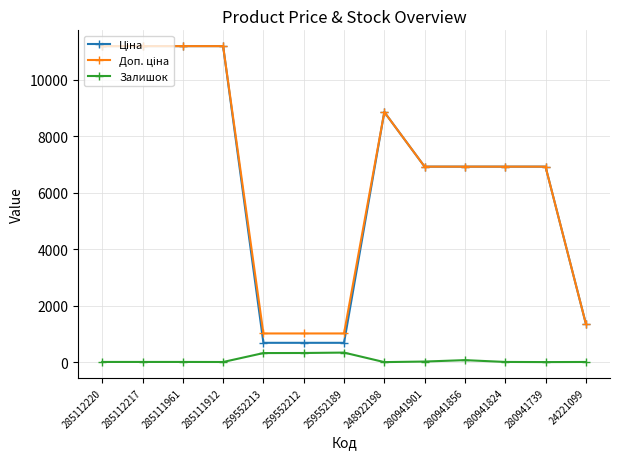

What is the label of the 7th point from the left?

259552189